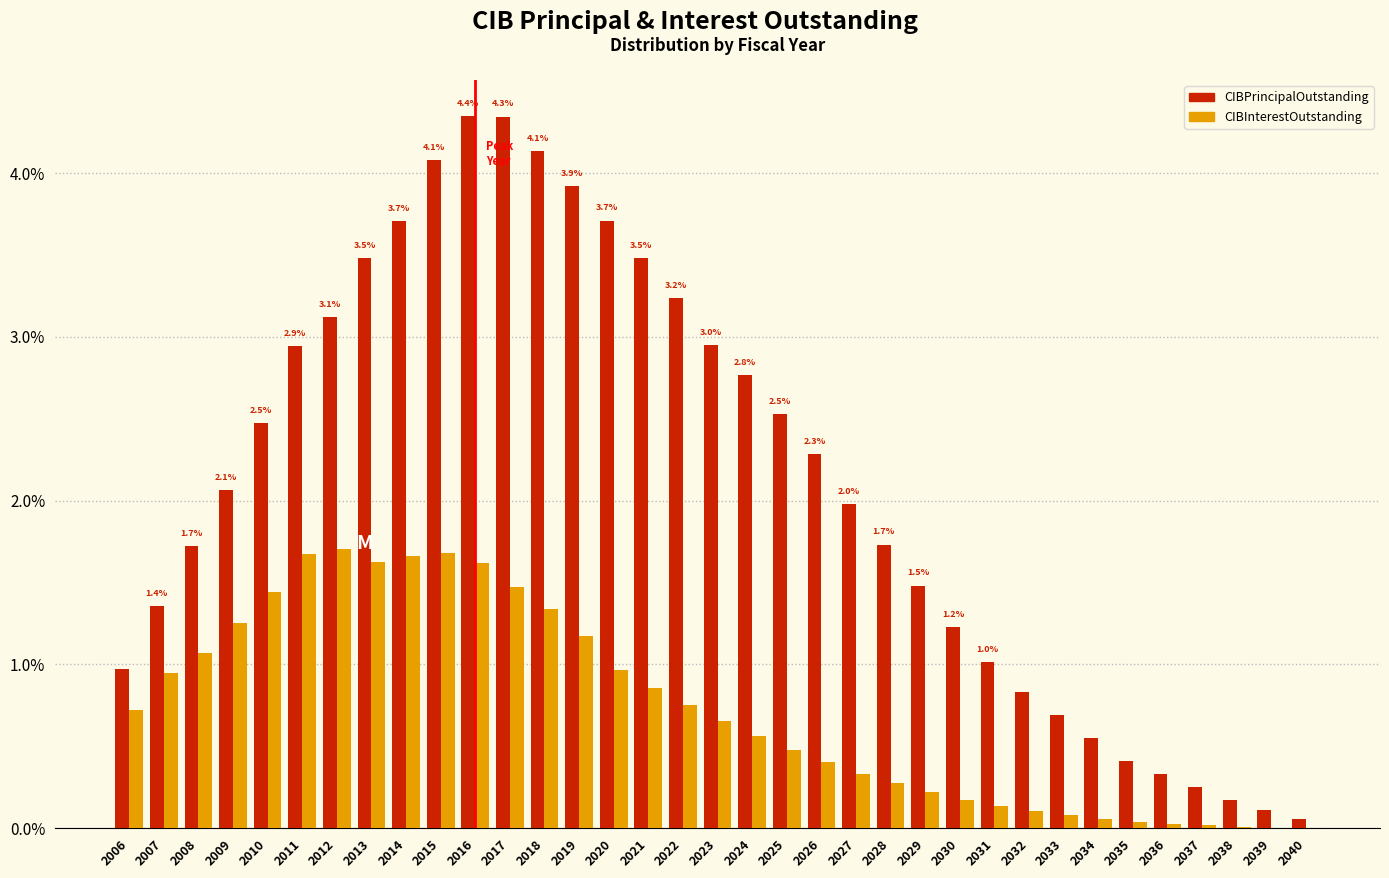

The CIBInterestOutstanding series shows 0.9 at 2021. True or false?

True